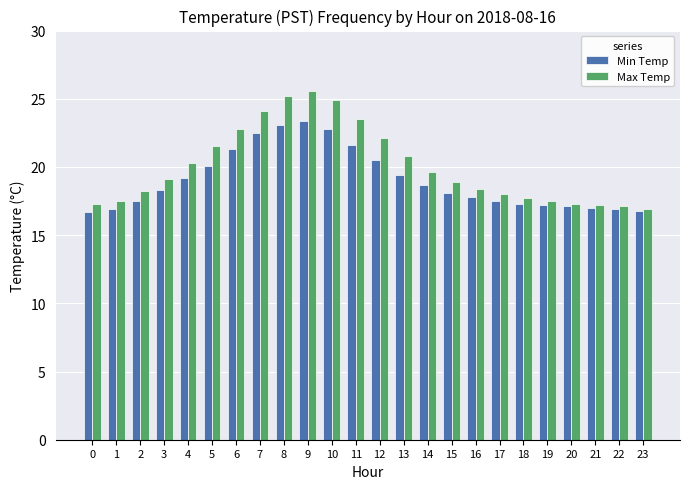

At which category is the sum across all series the highest?

9